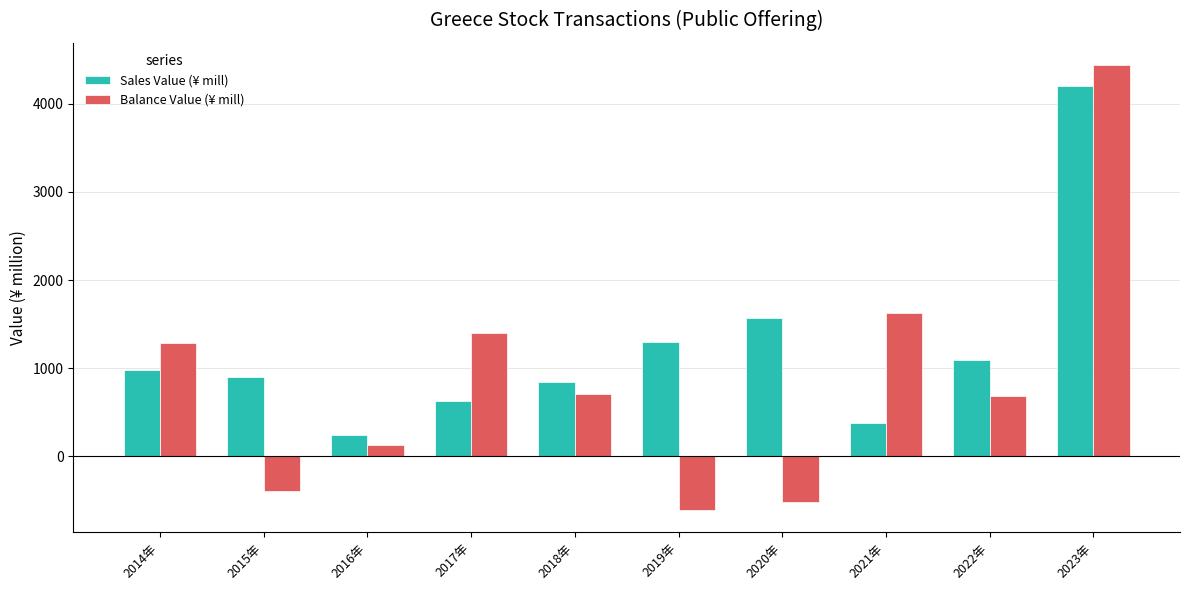

Is it true that Balance Value (¥ mill) equals -524 at 2020年?

True